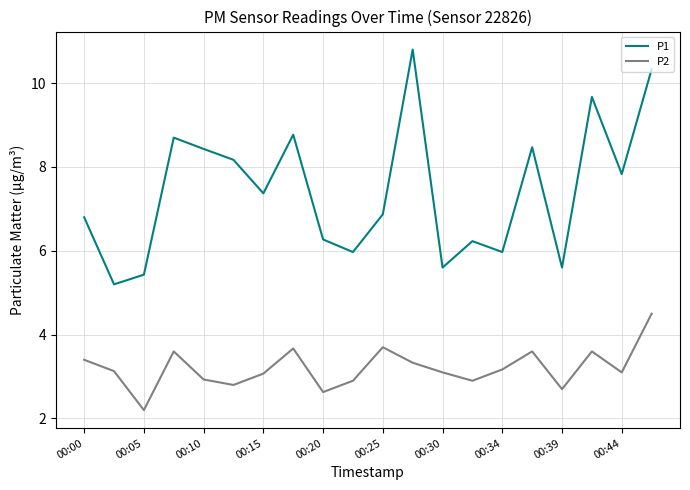

What is the difference between the maximum and minimum values in the P1 series?

5.6